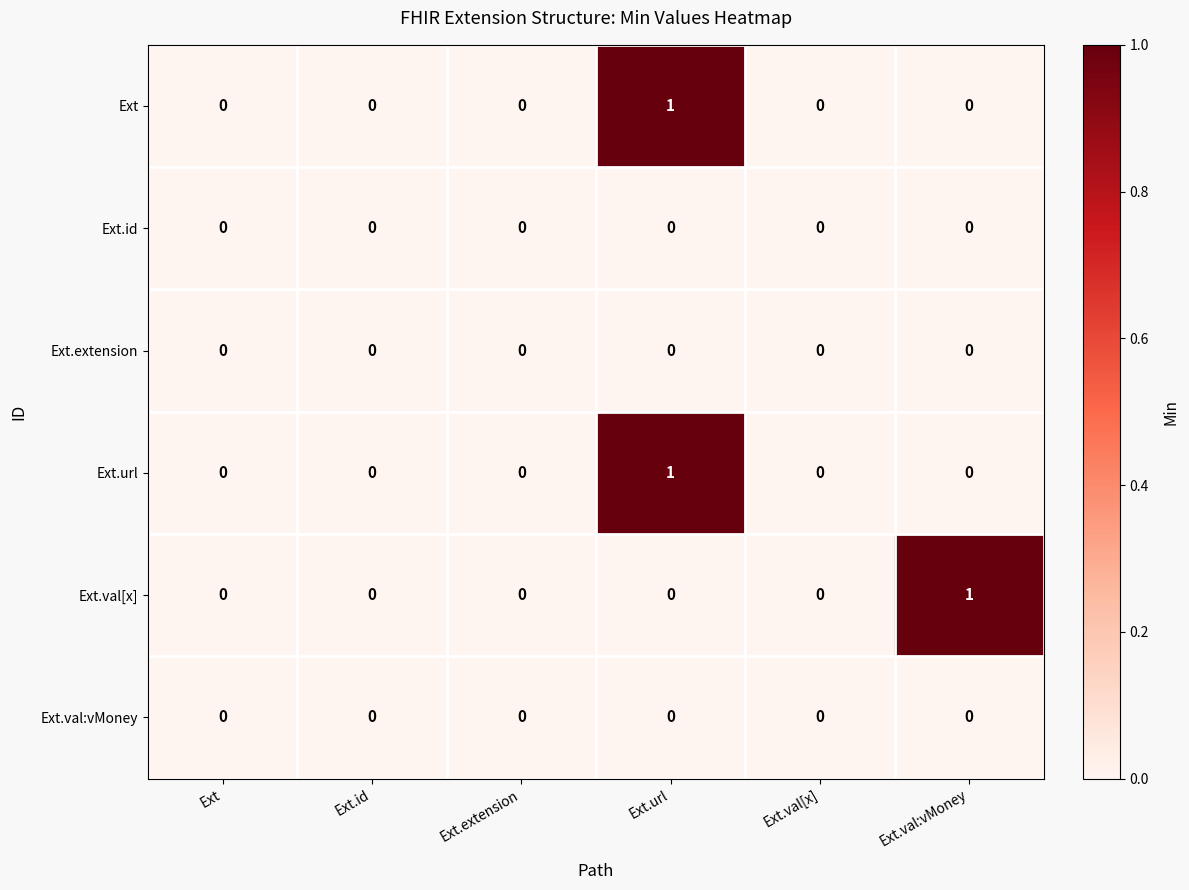

How many Ext.val[x] values are between 0 and 1?

6